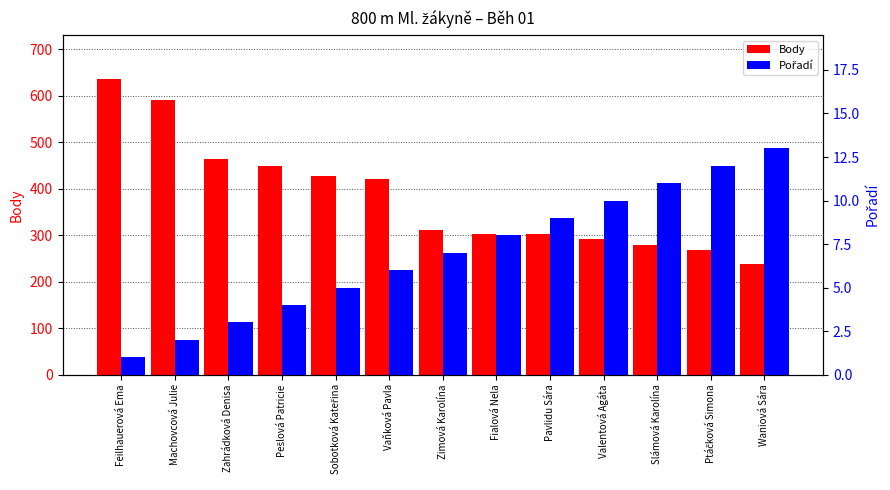

The value of Body at Zimová Karolína is 311. True or false?

True